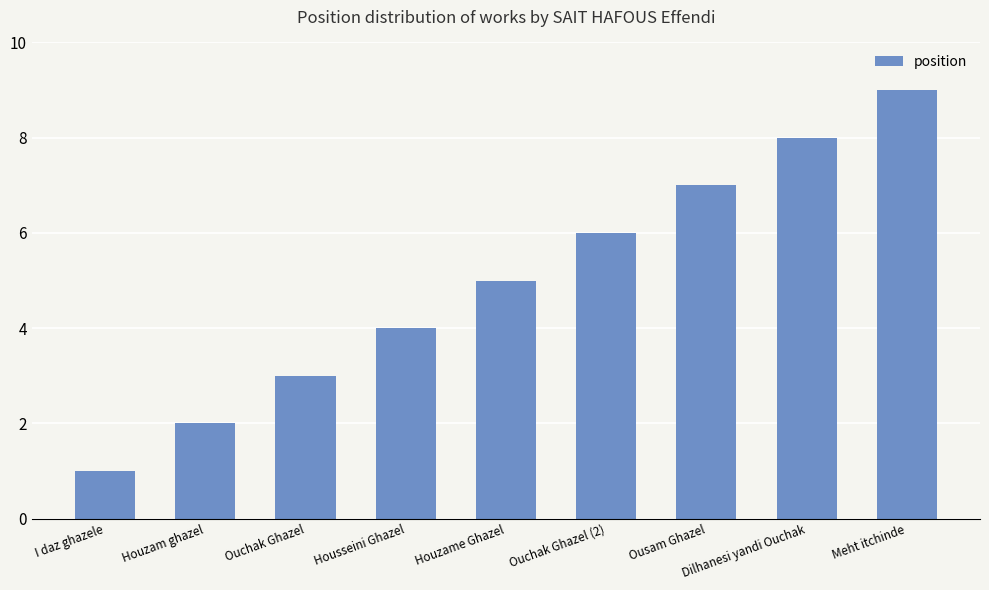

What is the change in value from Houzam ghazel to Dilhanesi yandi Ouchak?

+6